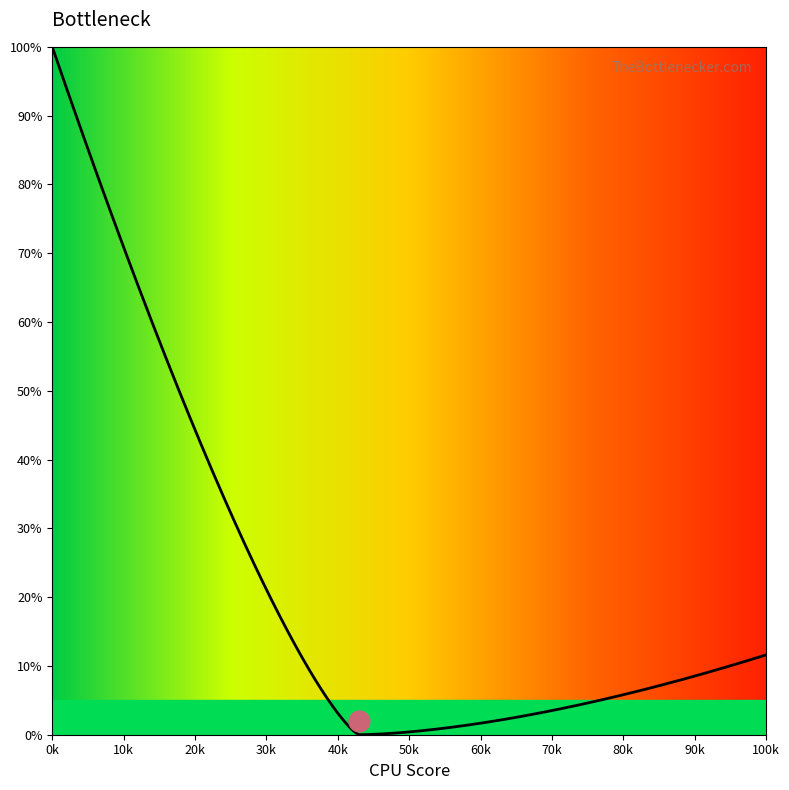

What is the sum of all values?

10654.6